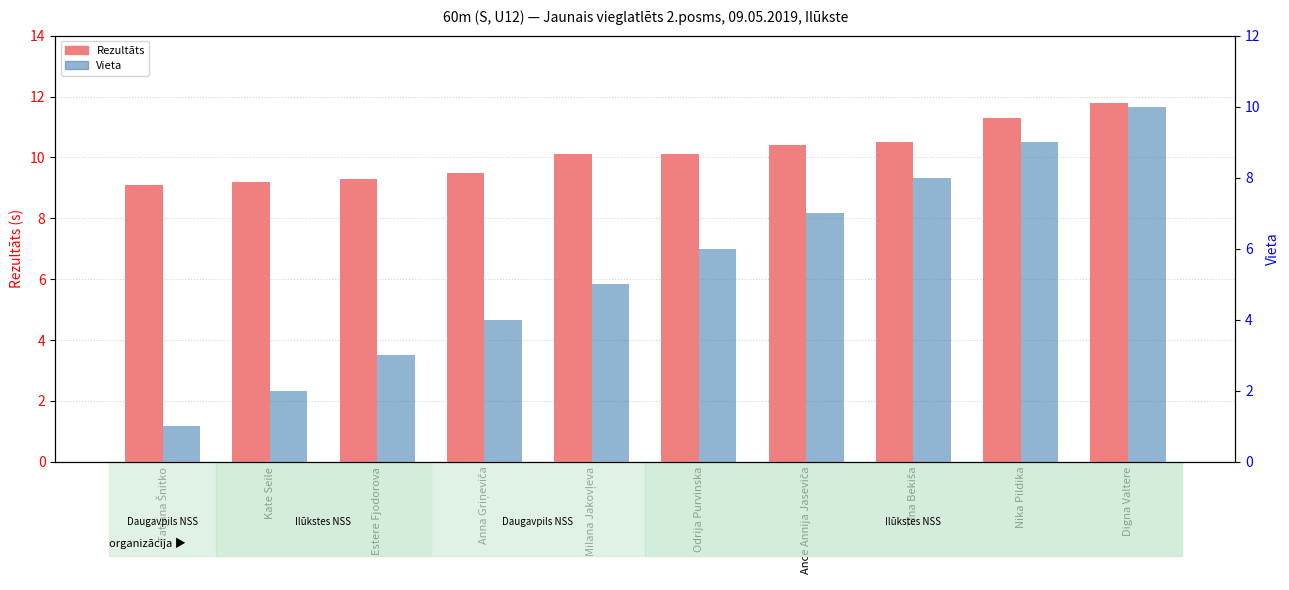

Read the Rezultāts value at Odrija Purvinska.

10.1